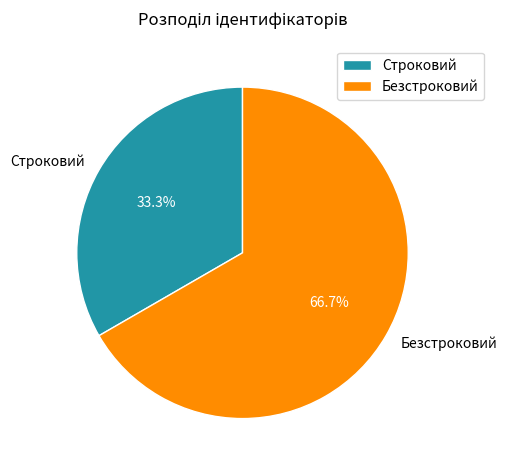

Between Строковий and Безстроковий, which is larger?

Безстроковий